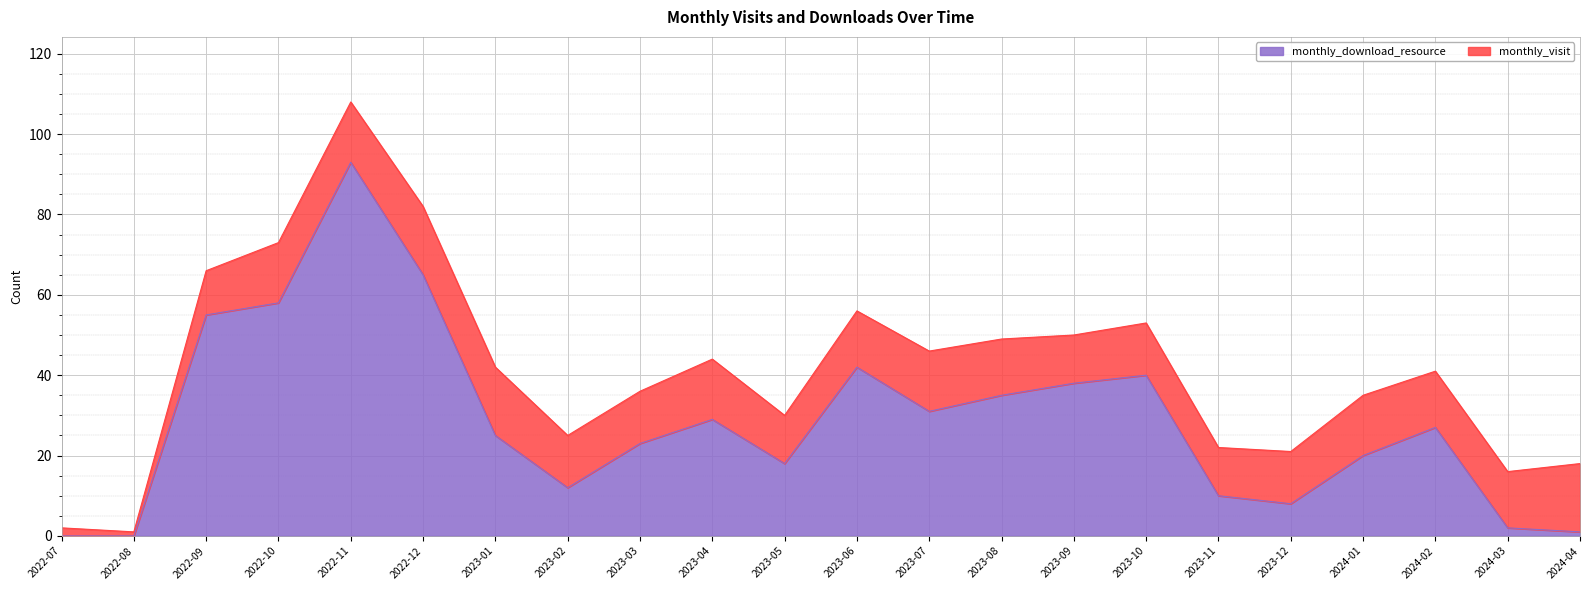

How many lines are shown in the chart?

2